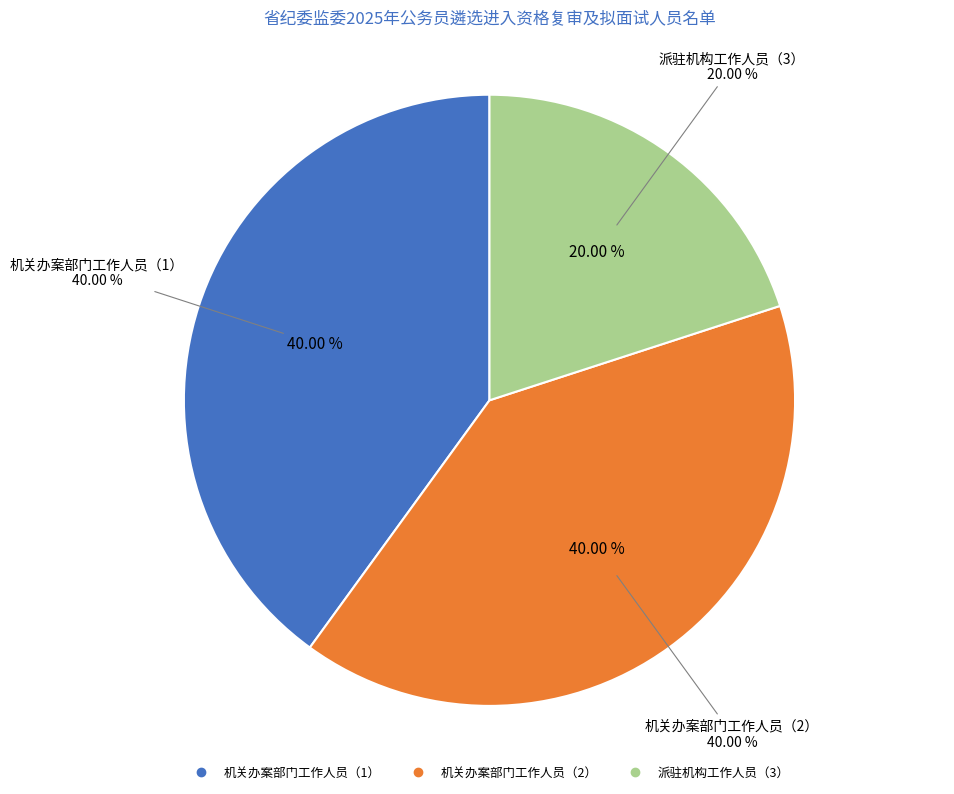

What percentage is the 派驻机构工作人员（3） slice, to the nearest percent?

20%